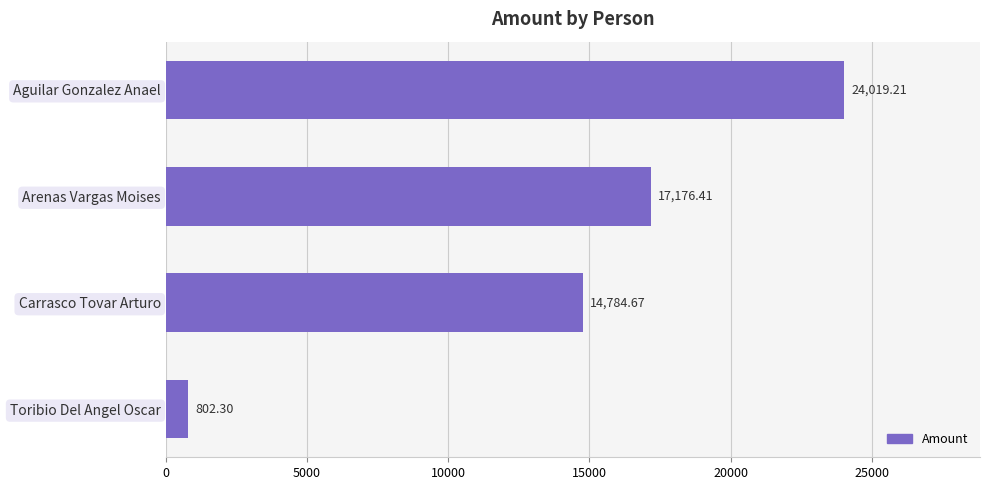

Where is the data nearest to the value 12410?

Carrasco Tovar Arturo